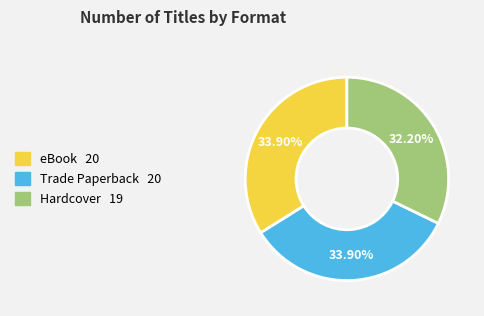

How many slices are in this pie chart?

3